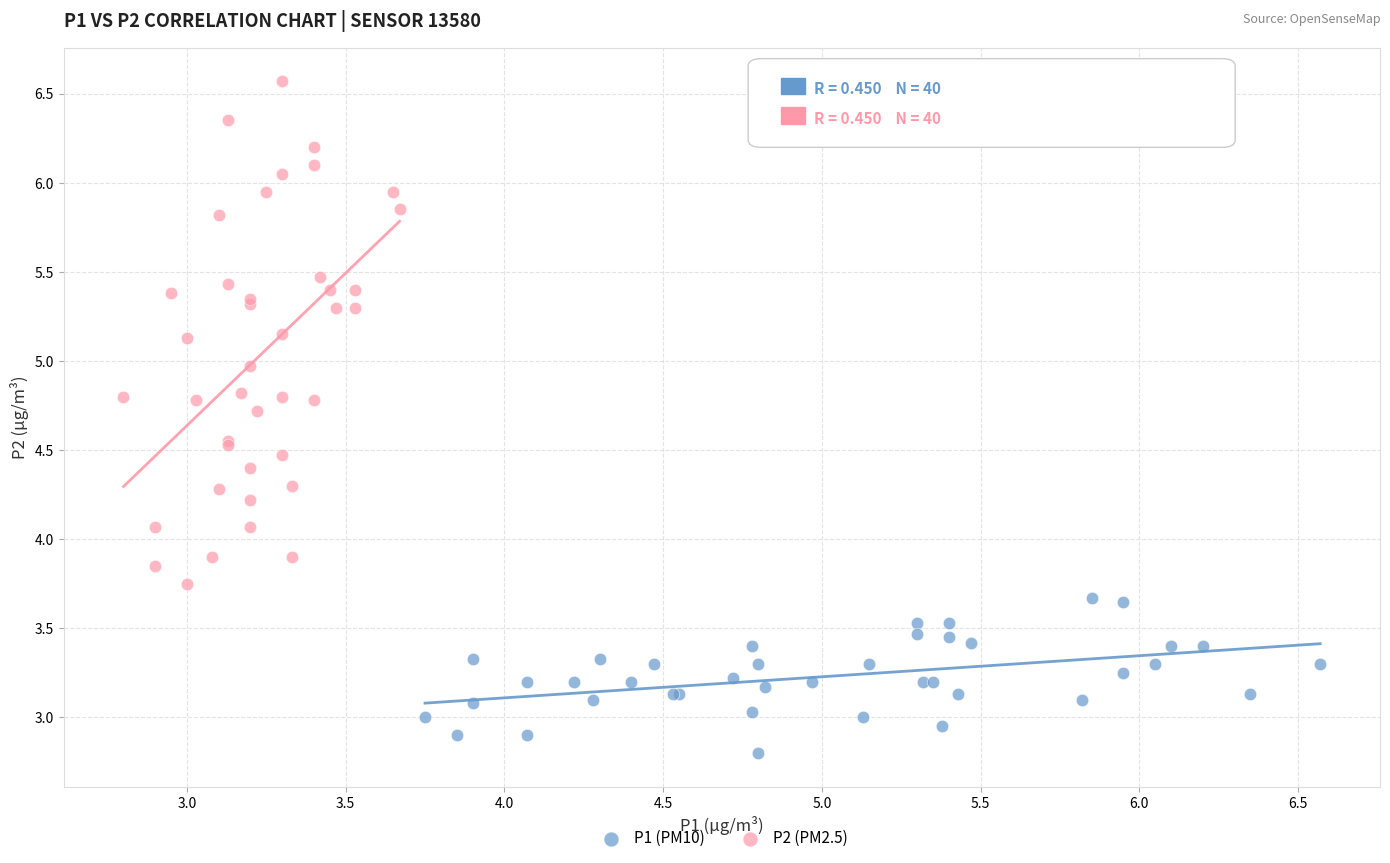

Which series contains the lowest Y value?

P1 (PM10)